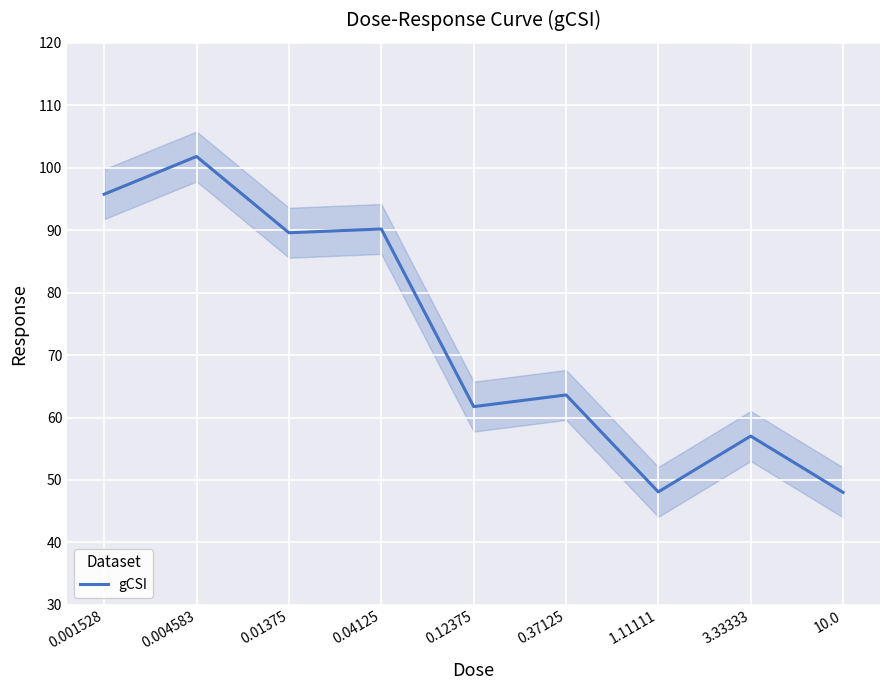

What is the difference between the maximum and minimum values?

53.8